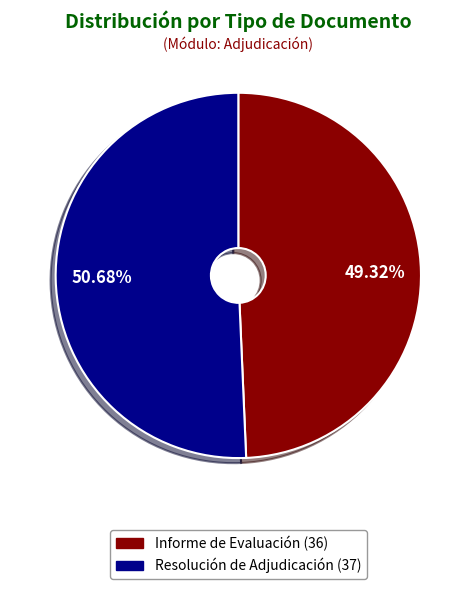

Which category has the smallest portion of the pie?

Informe de Evaluación